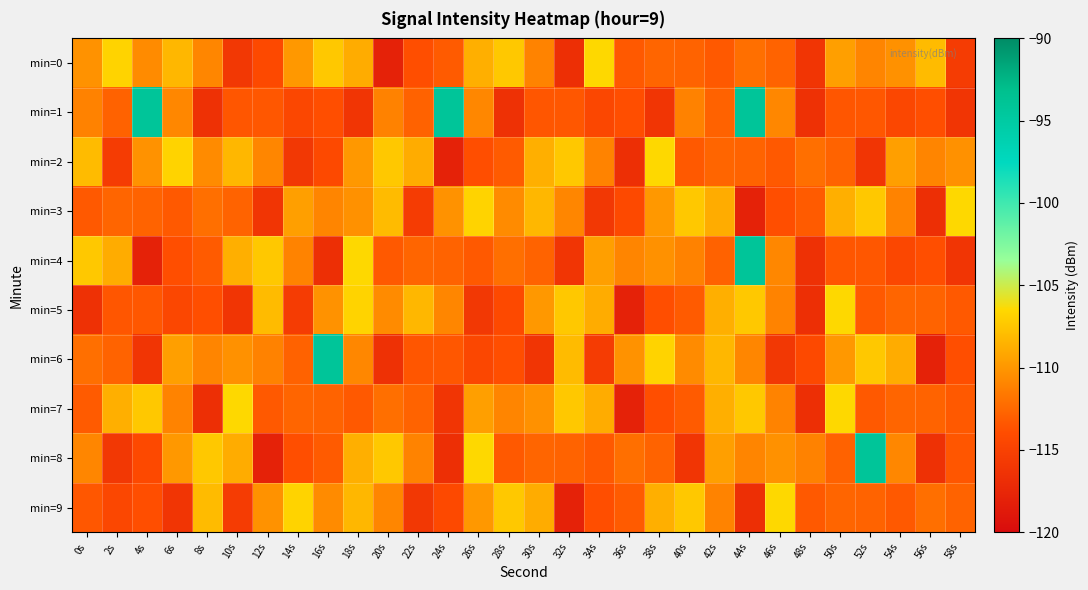

Reading left to right, list all the values displayed in this chart.

min=0: 0s=-110.3	2s=-106.8	4s=-110.6	6s=-108.3	8s=-110.9	10s=-115.9	12s=-114.2	14s=-110.0	16s=-107.4	18s=-108.8	20s=-117.9	22s=-113.9	24s=-113.2	26s=-108.7	28s=-107.4	30s=-111.1	32s=-116.7	34s=-106.5	36s=-113.3	38s=-112.6	40s=-112.8	42s=-113.3	44s=-112.1	46s=-112.8	48s=-116.2	50s=-109.6	52s=-111.0	54s=-110.3	56s=-108.0	58s=-115.5
min=1: 0s=-111.1	2s=-112.8	4s=-94.2	6s=-110.8	8s=-116.5	10s=-113.5	12s=-113.4	14s=-114.4	16s=-113.9	18s=-116.1	20s=-111.1	22s=-112.8	24s=-94.2	26s=-110.8	28s=-116.5	30s=-113.5	32s=-113.4	34s=-114.4	36s=-113.9	38s=-116.1	40s=-111.1	42s=-112.8	44s=-94.2	46s=-110.8	48s=-116.5	50s=-113.5	52s=-113.4	54s=-114.4	56s=-113.9	58s=-116.1
min=2: 0s=-108.0	2s=-115.5	4s=-110.3	6s=-106.8	8s=-110.6	10s=-108.3	12s=-110.9	14s=-115.9	16s=-114.2	18s=-110.0	20s=-107.4	22s=-108.8	24s=-117.9	26s=-113.9	28s=-113.2	30s=-108.7	32s=-107.4	34s=-111.1	36s=-116.7	38s=-106.5	40s=-113.3	42s=-112.6	44s=-112.8	46s=-113.3	48s=-112.1	50s=-112.8	52s=-116.2	54s=-109.6	56s=-111.0	58s=-110.3
min=3: 0s=-113.3	2s=-112.6	4s=-112.8	6s=-113.3	8s=-112.1	10s=-112.8	12s=-116.2	14s=-109.6	16s=-111.0	18s=-110.3	20s=-108.0	22s=-115.5	24s=-110.3	26s=-106.8	28s=-110.6	30s=-108.3	32s=-110.9	34s=-115.9	36s=-114.2	38s=-110.0	40s=-107.4	42s=-108.8	44s=-117.9	46s=-113.9	48s=-113.2	50s=-108.7	52s=-107.4	54s=-111.1	56s=-116.7	58s=-106.5
min=4: 0s=-107.4	2s=-108.8	4s=-117.9	6s=-113.9	8s=-113.2	10s=-108.7	12s=-107.4	14s=-111.1	16s=-116.7	18s=-106.5	20s=-113.3	22s=-112.6	24s=-112.8	26s=-113.3	28s=-112.1	30s=-112.8	32s=-116.2	34s=-109.6	36s=-111.0	38s=-110.3	40s=-111.1	42s=-112.8	44s=-94.2	46s=-110.8	48s=-116.5	50s=-113.5	52s=-113.4	54s=-114.4	56s=-113.9	58s=-116.1
min=5: 0s=-116.5	2s=-113.5	4s=-113.4	6s=-114.4	8s=-113.9	10s=-116.1	12s=-108.0	14s=-115.5	16s=-110.3	18s=-106.8	20s=-110.6	22s=-108.3	24s=-110.9	26s=-115.9	28s=-114.2	30s=-110.0	32s=-107.4	34s=-108.8	36s=-117.9	38s=-113.9	40s=-113.2	42s=-108.7	44s=-107.4	46s=-111.1	48s=-116.7	50s=-106.5	52s=-113.3	54s=-112.6	56s=-112.8	58s=-113.3
min=6: 0s=-112.1	2s=-112.8	4s=-116.2	6s=-109.6	8s=-111.0	10s=-110.3	12s=-111.1	14s=-112.8	16s=-94.2	18s=-110.8	20s=-116.5	22s=-113.5	24s=-113.4	26s=-114.4	28s=-113.9	30s=-116.1	32s=-108.0	34s=-115.5	36s=-110.3	38s=-106.8	40s=-110.6	42s=-108.3	44s=-110.9	46s=-115.9	48s=-114.2	50s=-110.0	52s=-107.4	54s=-108.8	56s=-117.9	58s=-113.9
min=7: 0s=-113.2	2s=-108.7	4s=-107.4	6s=-111.1	8s=-116.7	10s=-106.5	12s=-113.3	14s=-112.6	16s=-112.8	18s=-113.3	20s=-112.1	22s=-112.8	24s=-116.2	26s=-109.6	28s=-111.0	30s=-110.3	32s=-107.4	34s=-108.8	36s=-117.9	38s=-113.9	40s=-113.2	42s=-108.7	44s=-107.4	46s=-111.1	48s=-116.7	50s=-106.5	52s=-113.3	54s=-112.6	56s=-112.8	58s=-113.3
min=8: 0s=-110.9	2s=-115.9	4s=-114.2	6s=-110.0	8s=-107.4	10s=-108.8	12s=-117.9	14s=-113.9	16s=-113.2	18s=-108.7	20s=-107.4	22s=-111.1	24s=-116.7	26s=-106.5	28s=-113.3	30s=-112.6	32s=-112.8	34s=-113.3	36s=-112.1	38s=-112.8	40s=-116.2	42s=-109.6	44s=-111.0	46s=-110.3	48s=-111.1	50s=-112.8	52s=-94.2	54s=-110.8	56s=-116.5	58s=-113.5
min=9: 0s=-113.4	2s=-114.4	4s=-113.9	6s=-116.1	8s=-108.0	10s=-115.5	12s=-110.3	14s=-106.8	16s=-110.6	18s=-108.3	20s=-110.9	22s=-115.9	24s=-114.2	26s=-110.0	28s=-107.4	30s=-108.8	32s=-117.9	34s=-113.9	36s=-113.2	38s=-108.7	40s=-107.4	42s=-111.1	44s=-116.7	46s=-106.5	48s=-113.3	50s=-112.6	52s=-112.8	54s=-113.3	56s=-112.1	58s=-112.8